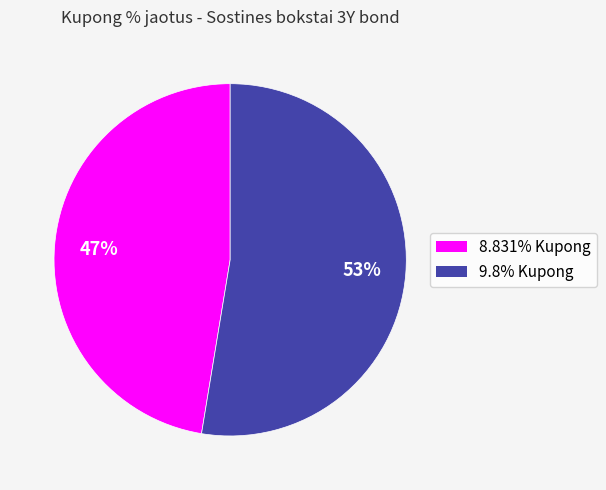

To the nearest percent, what percentage of the pie is 8.831% Kupong?

47%